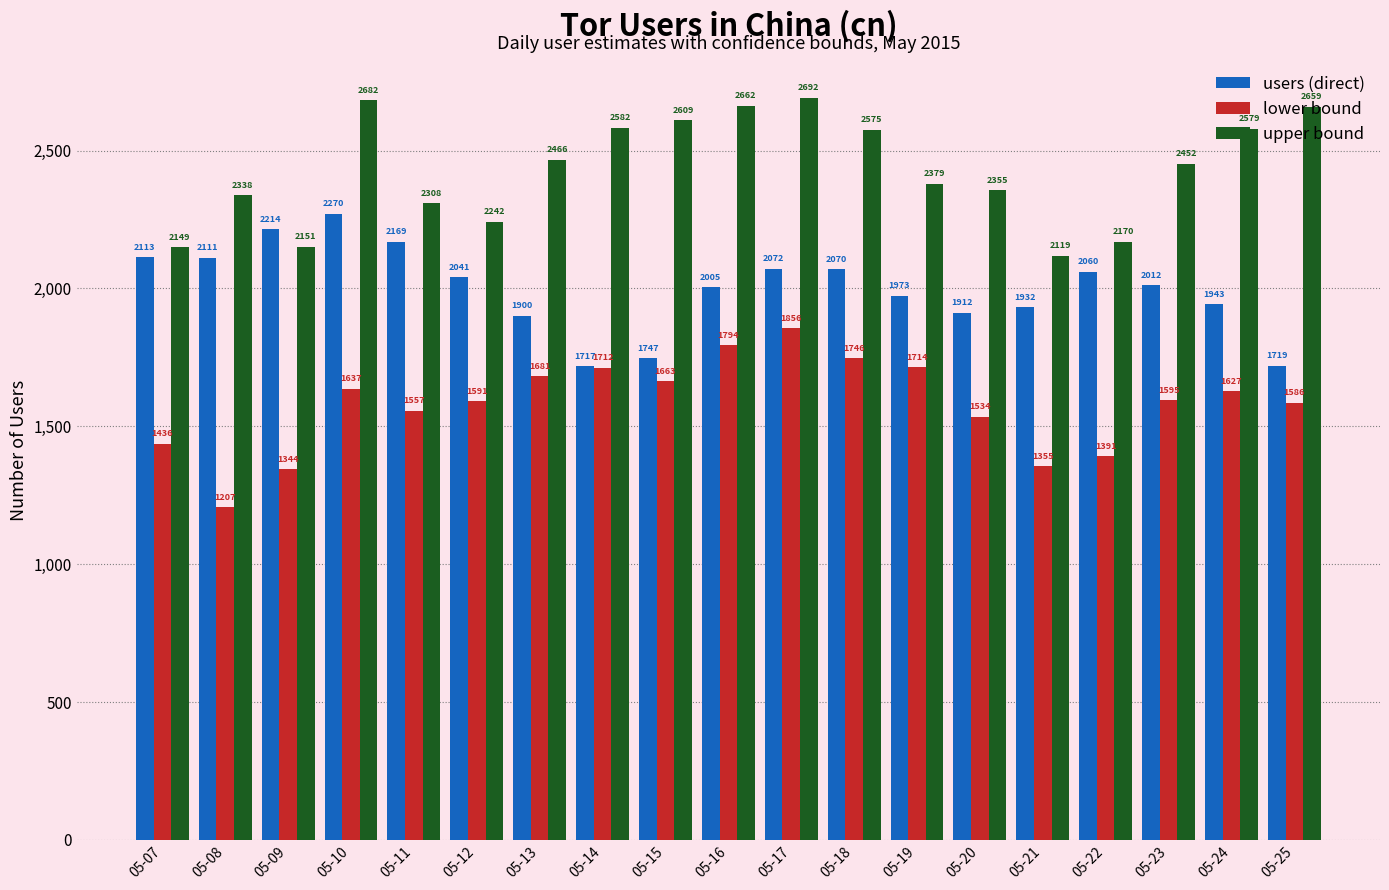

Reading left to right, extract all data points from this chart.

users: 2113	2111	2214	2270	2169	2041	1900	1717	1747	2005	2072	2070	1973	1912	1932	2060	2012	1943	1719
lower: 1436	1207	1344	1637	1557	1591	1681	1712	1663	1794	1856	1746	1714	1534	1355	1391	1595	1627	1586
upper: 2149	2338	2151	2682	2308	2242	2466	2582	2609	2662	2692	2575	2379	2355	2119	2170	2452	2579	2659